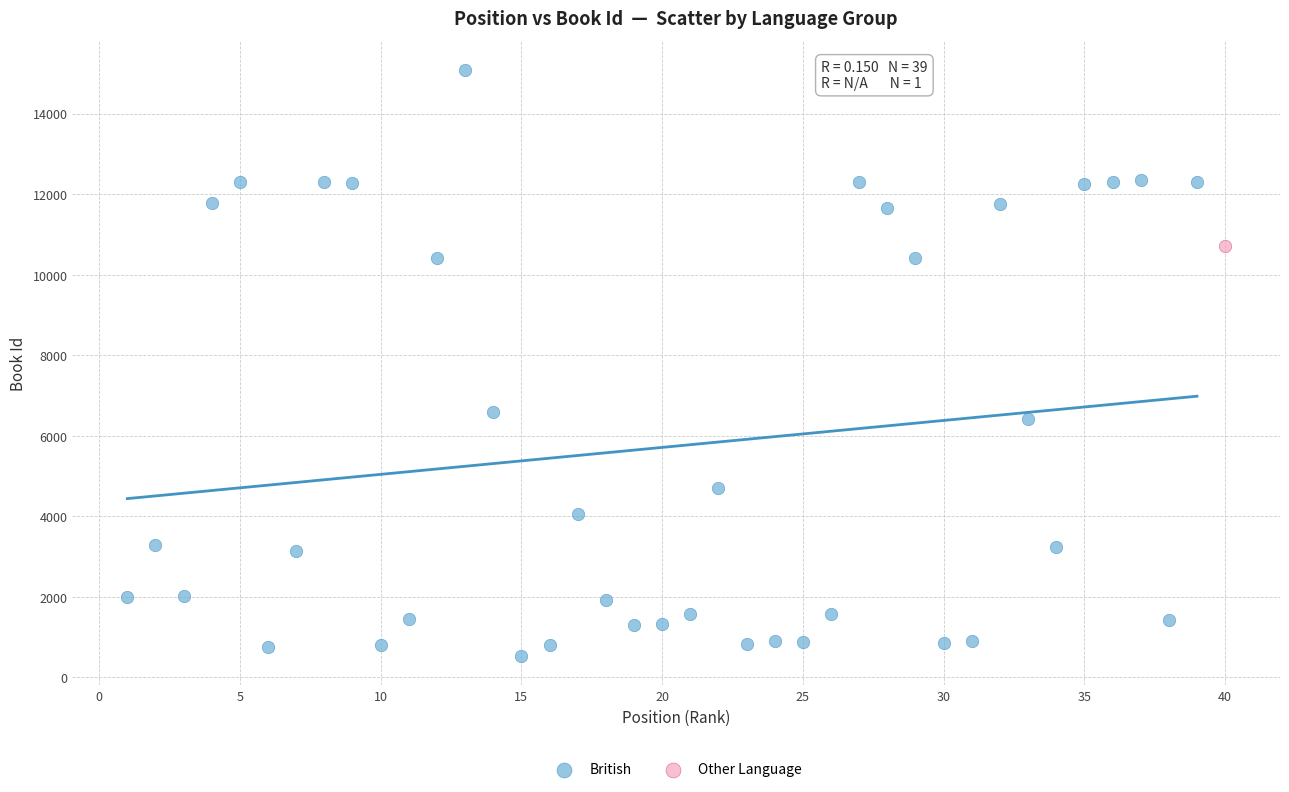

What are all the series names shown in the legend?

British, Other Language